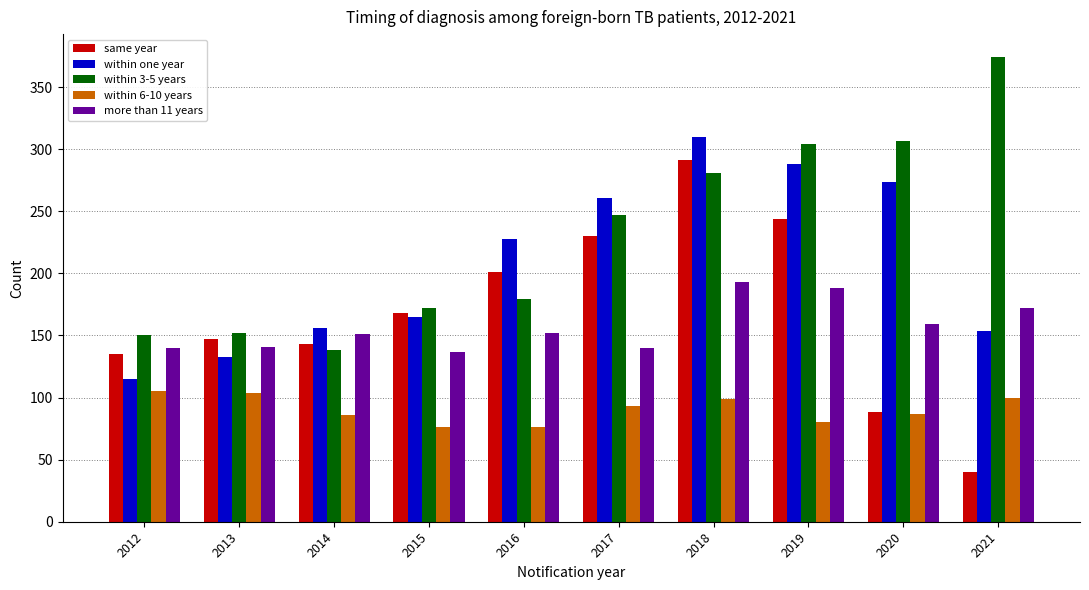

The value of more than 11 years at 2018 is 310. True or false?

False